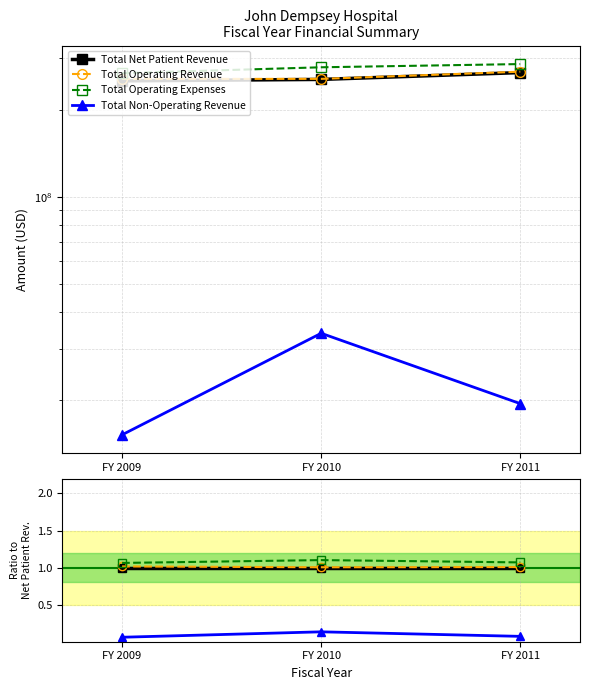

The Total Operating Expenses series shows 1.1 at FY 2011. True or false?

True